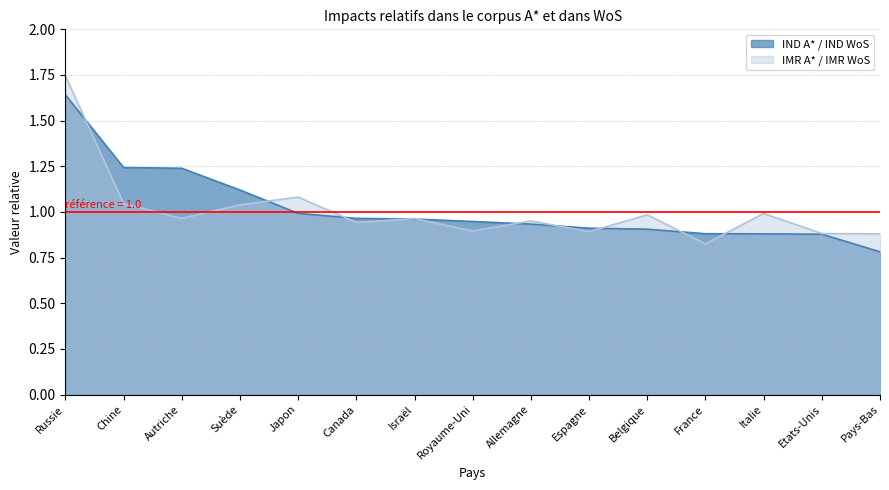

True or false: IND A* / IND WoS has a value of 1.2 at Italie.

False